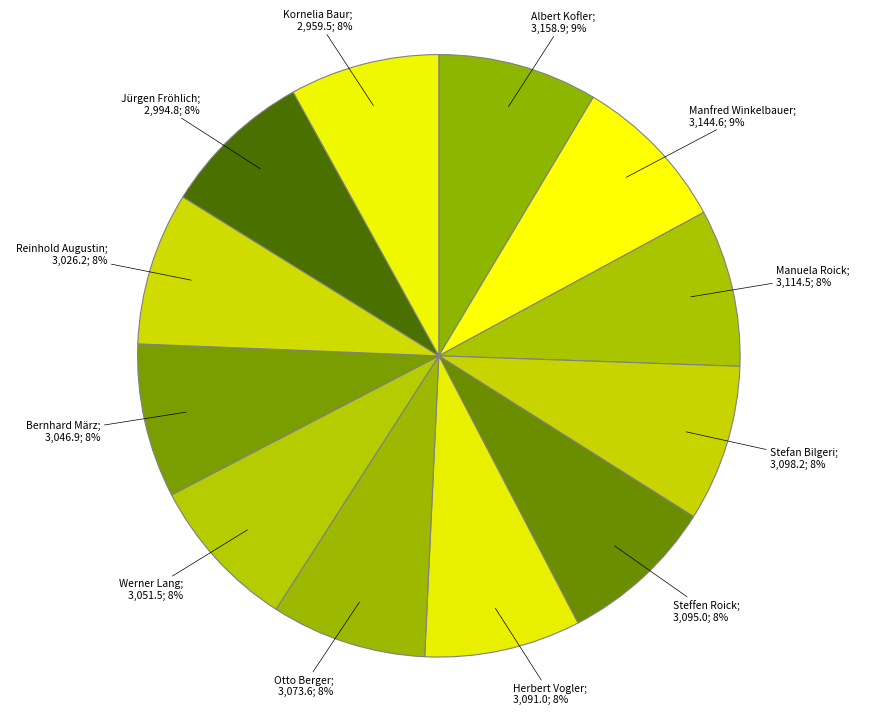

Is it true that Manuela Roick; 3,114.5; 8% is 1% of the pie?

False